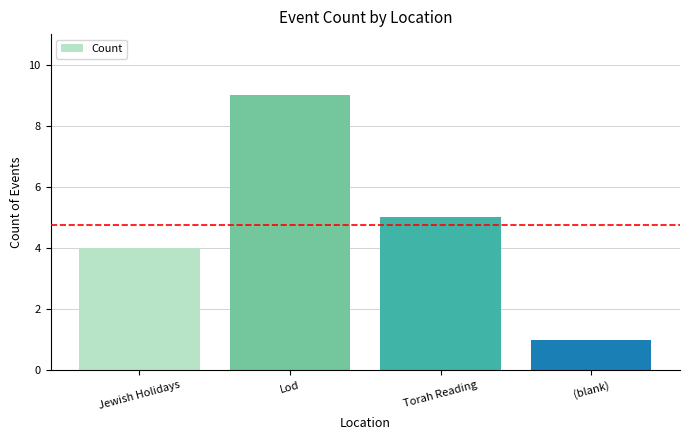

What is the label of the 4th bar from the left?

(blank)